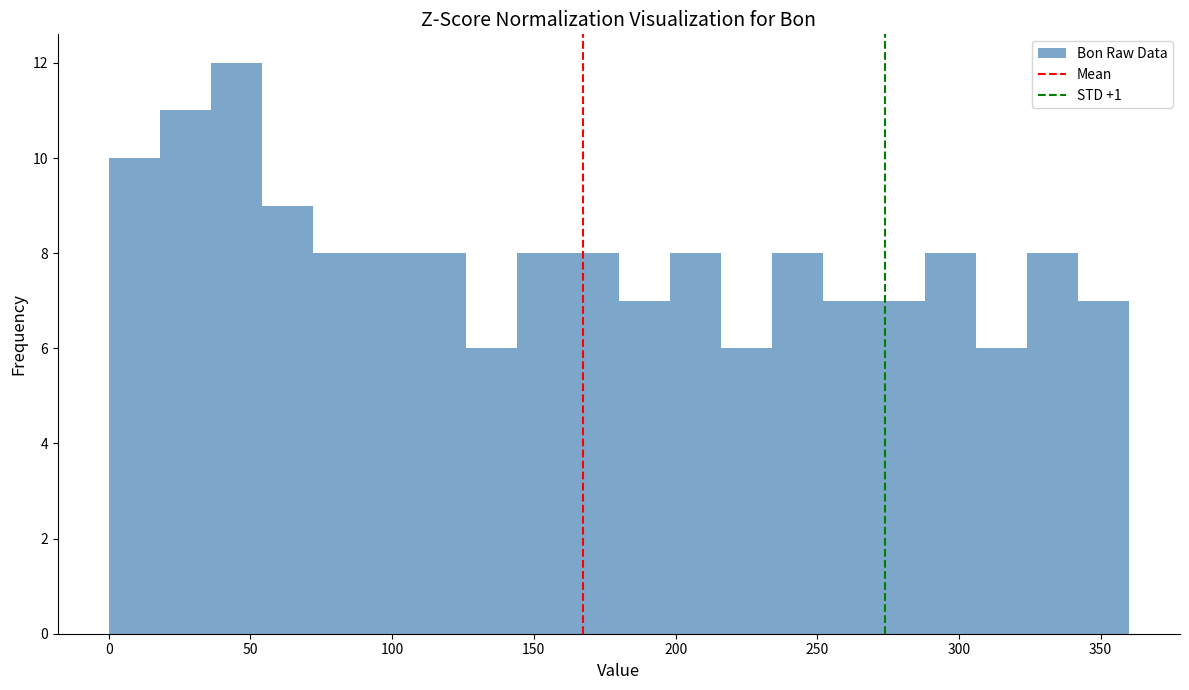

Around what value on the x-axis is the tallest bar? Give the approximate position of its centre, as read against the axis.

45